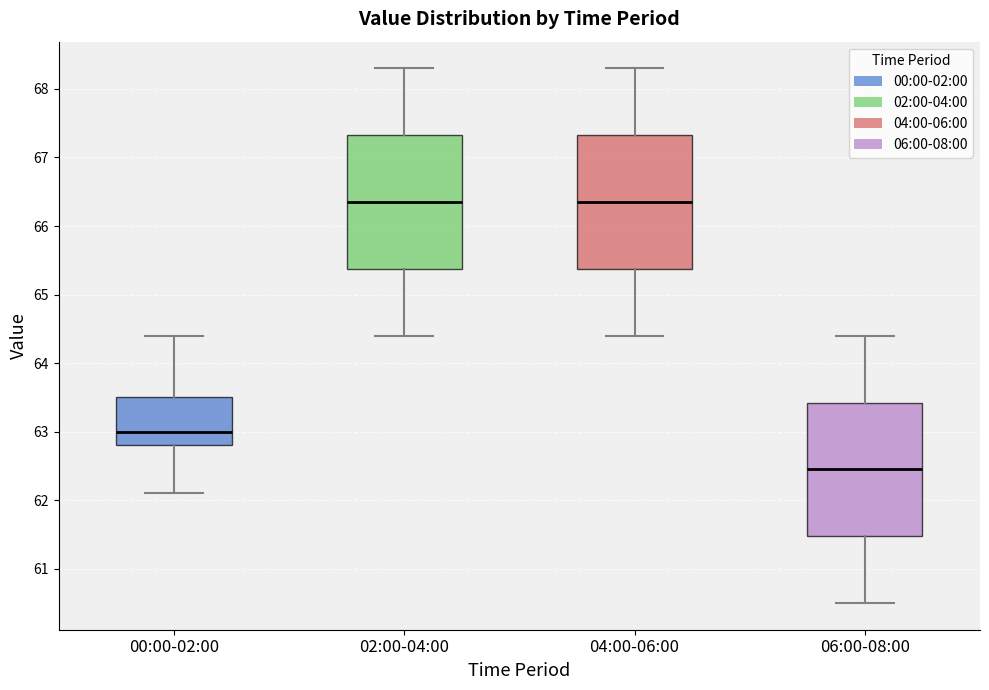

Which box has the lowest median line?

06:00-08:00